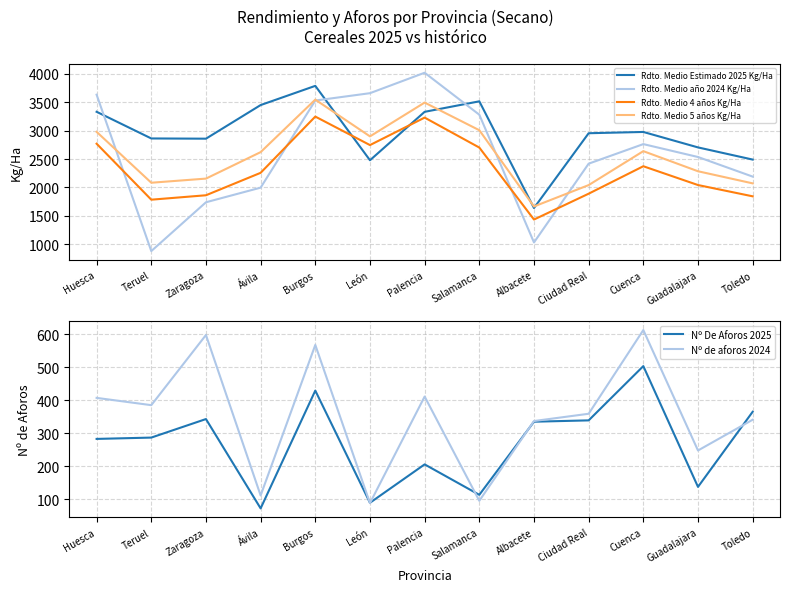

True or false: Rdto. Medio 5 años Kg/Ha has a value of 1189.2 at Huesca.

False